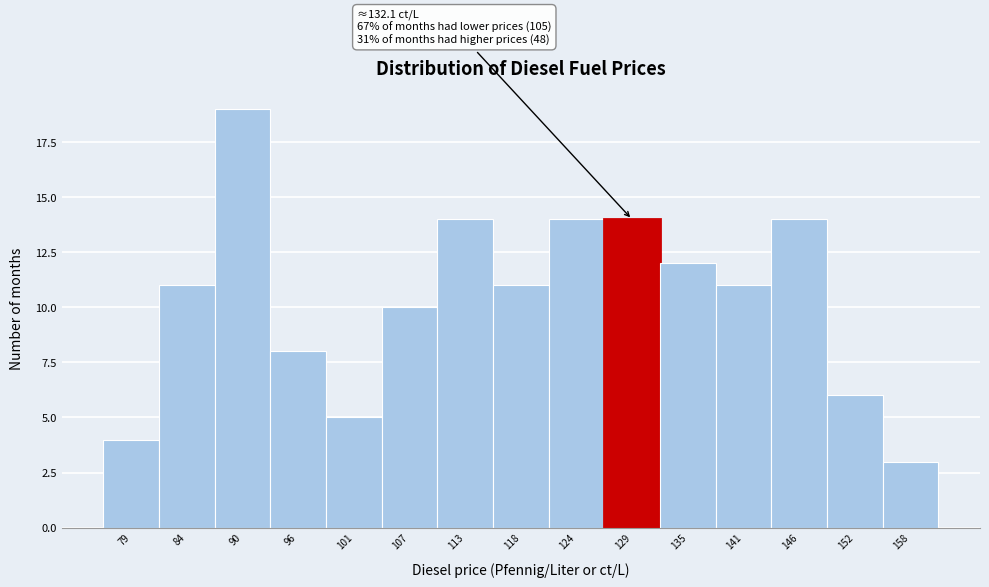

Reading left to right, extract all data points from this chart.

79=4	84=11	90=19	96=8	101=5	107=10	113=14	118=11	124=14	129=14	135=12	141=11	146=14	152=6	158=3